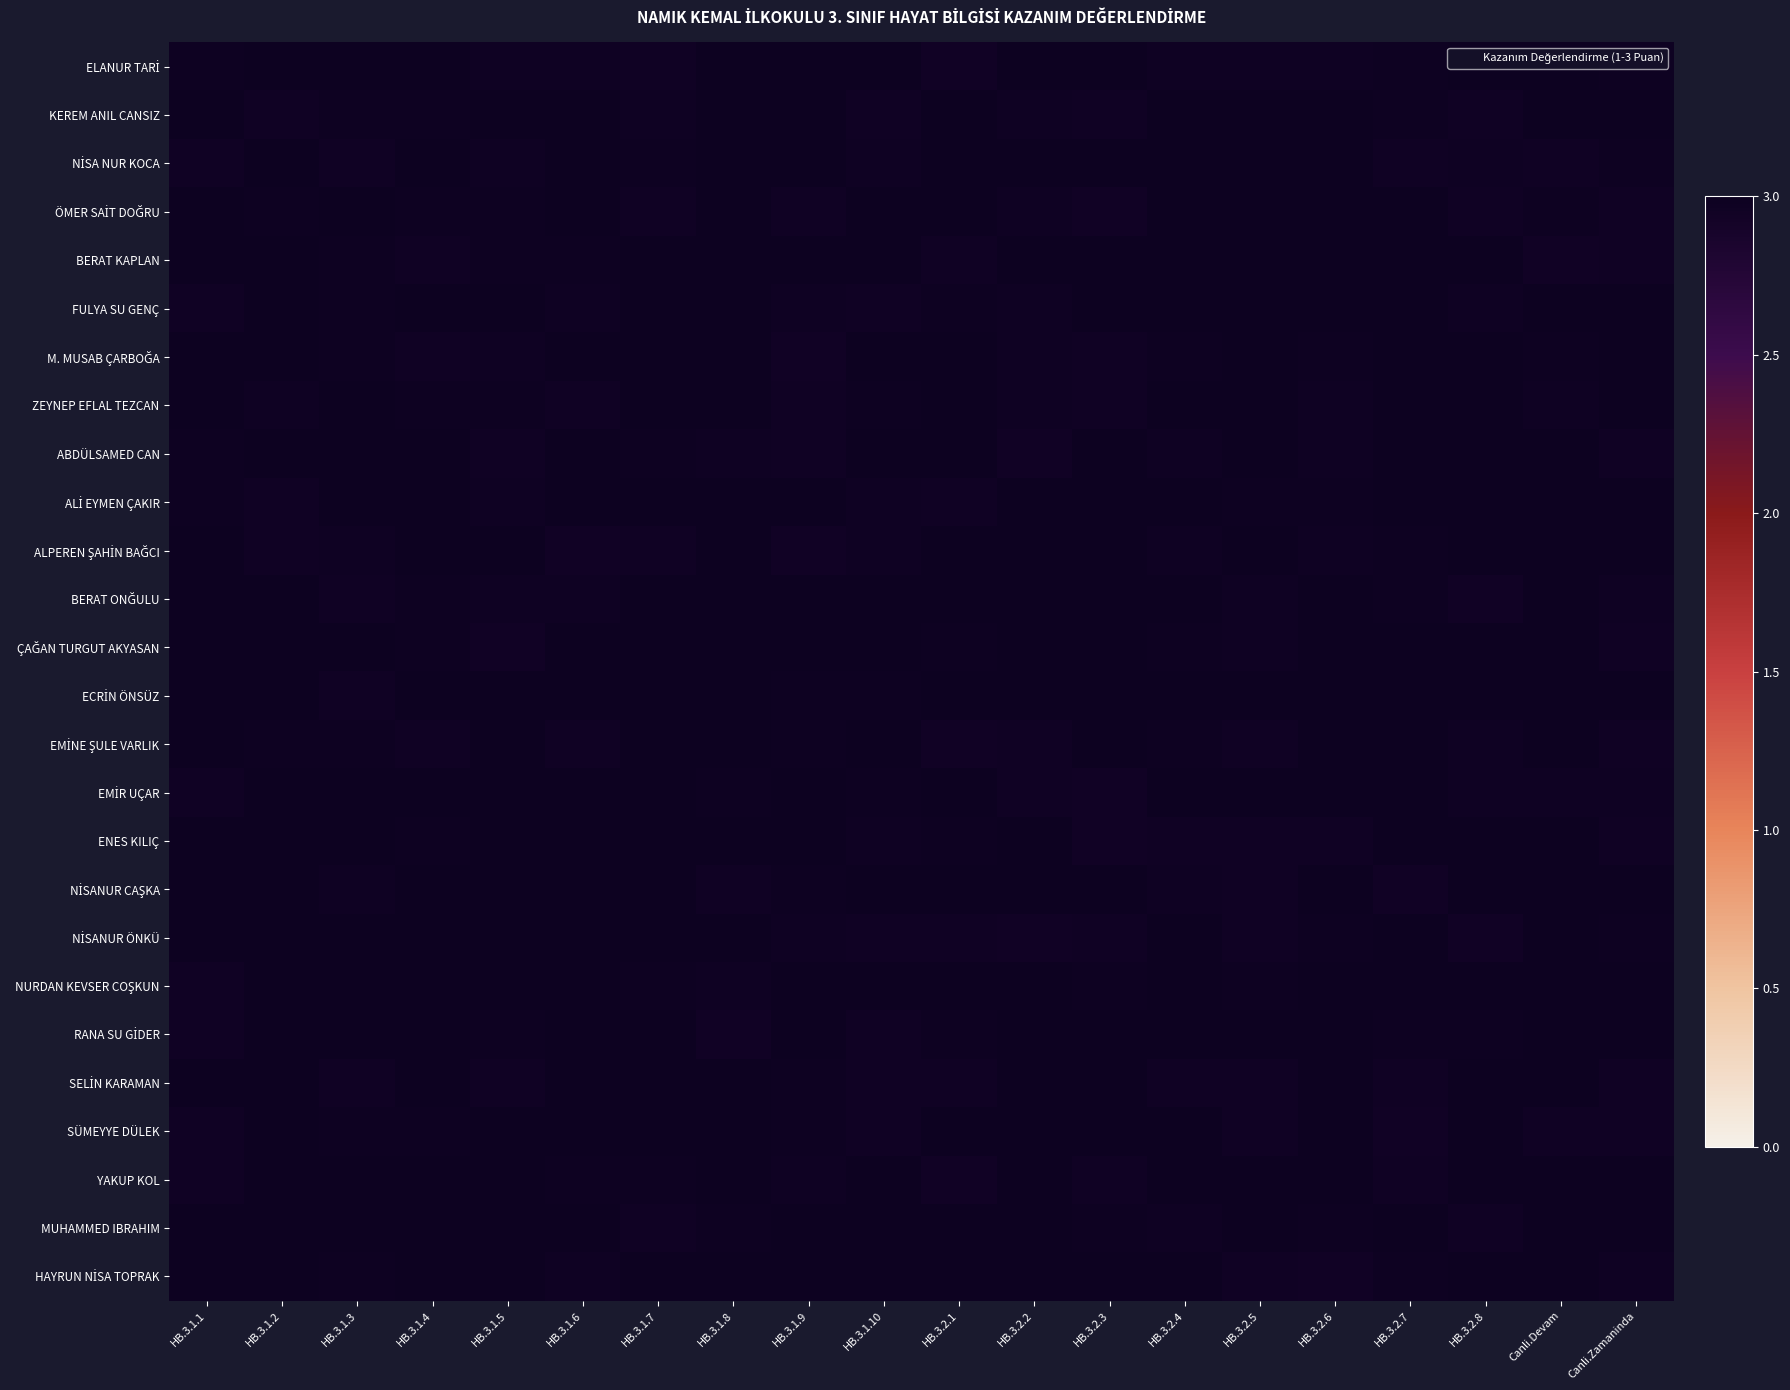

How many categories are shown in the chart?

20